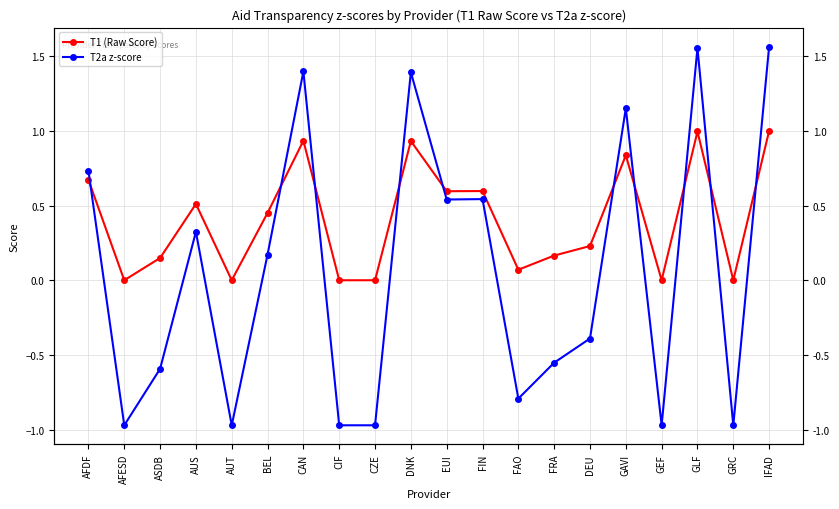

List the series in order of their overall mean, lowest first.

T2a z-score, T1 (Raw Score)